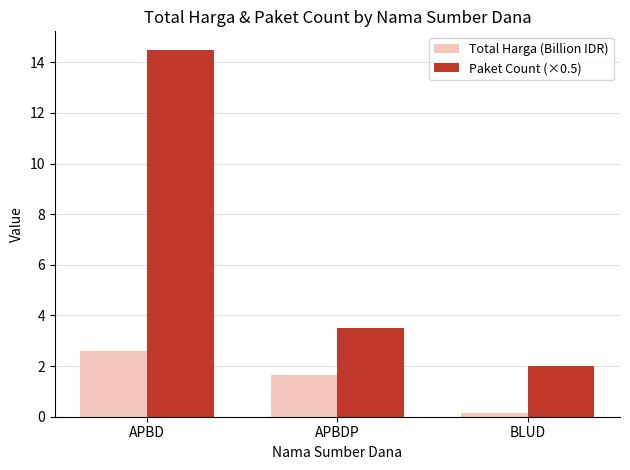

How many distinct data groups are displayed?

2